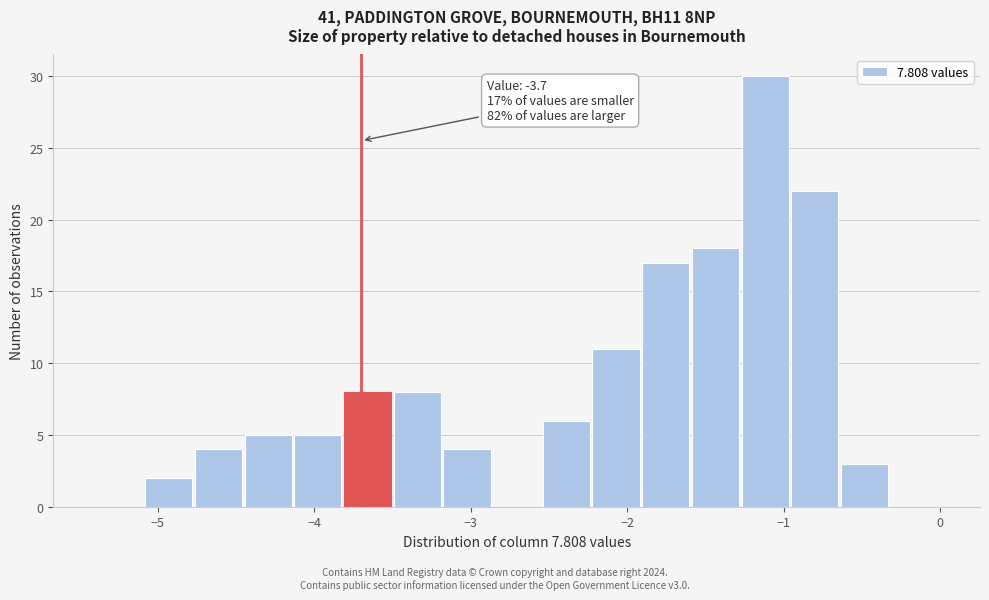

Around what value on the x-axis is the tallest bar? Give the approximate position of its centre, as read against the axis.

-1.1